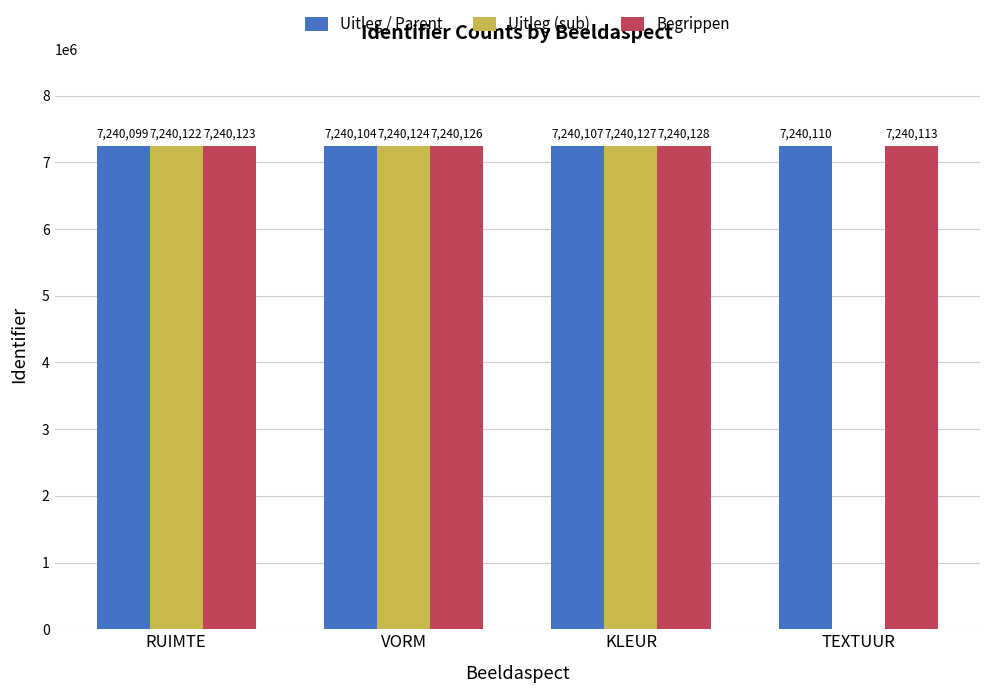

What is the sum of the Uitleg / Parent values at VORM and RUIMTE?

14480203